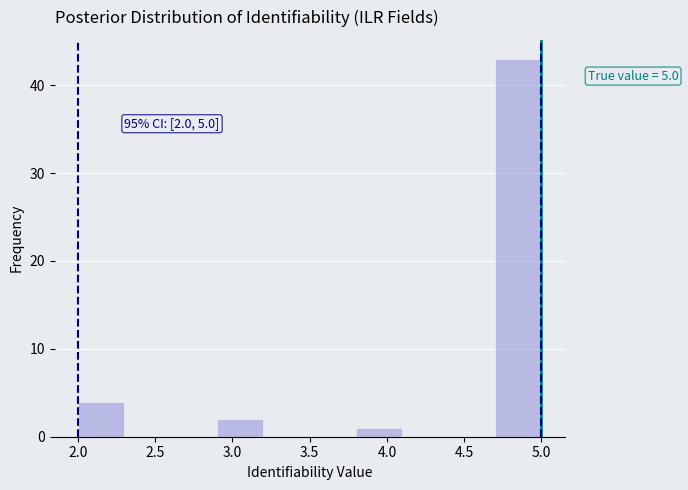

Over which range of the x-axis is the bar tallest?

4.7 to 5.0